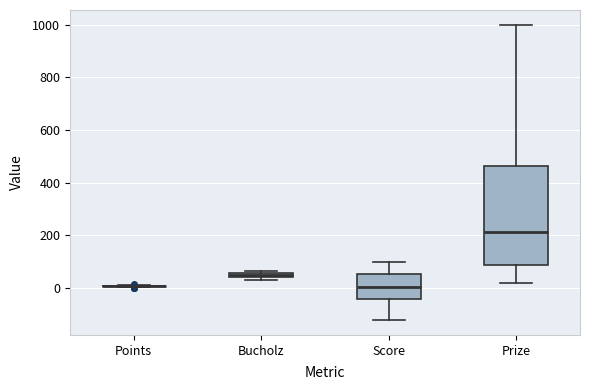

Where is the lower edge of the box for Bucholz on the y-axis? The values are not printed on the chart, so give them approximately, as read against the axis.

40